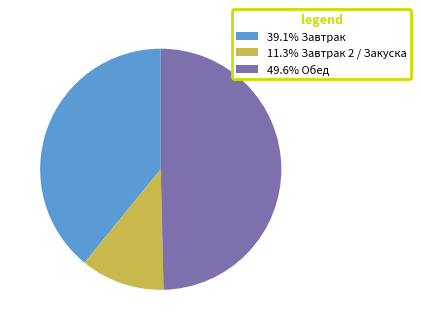

Is 11.3% Завтрак 2 / Закуска the majority of the pie?

No